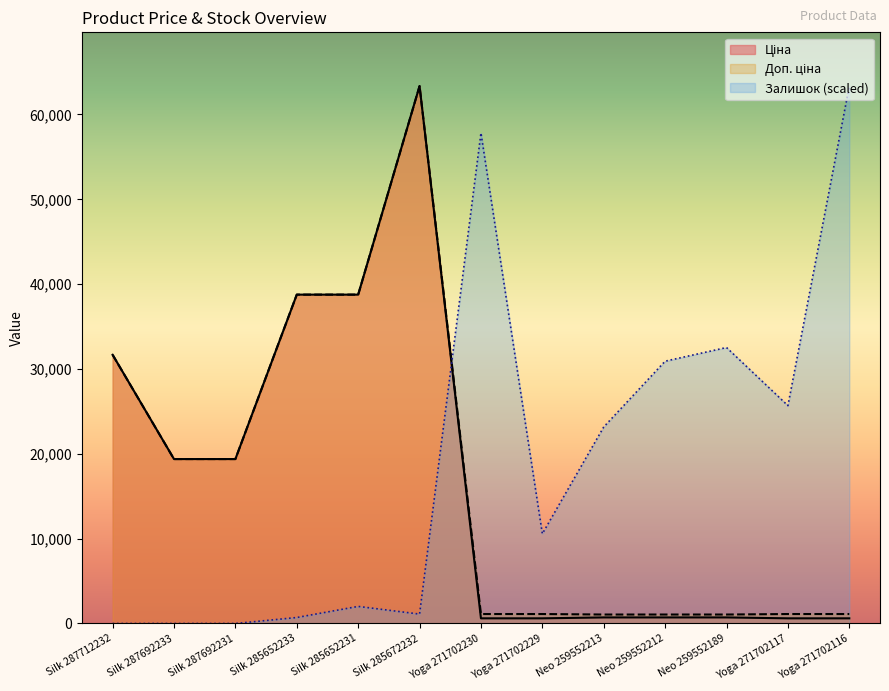

The Залишок series shows 57806.6 at Yoga 271702230. True or false?

True